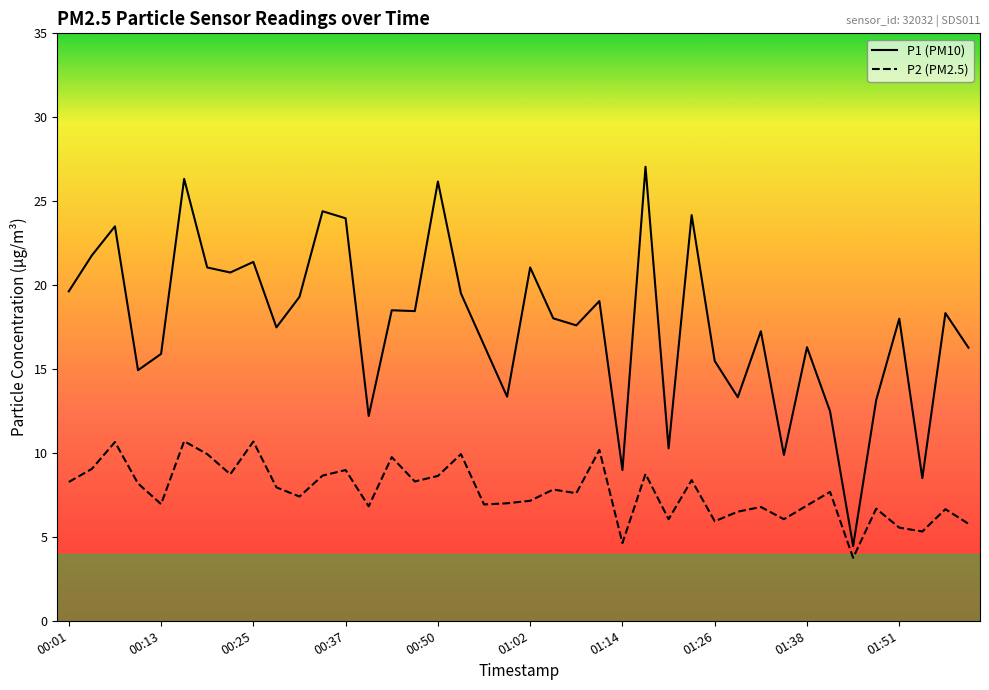

What are all the series names shown in the legend?

P1 (PM10), P2 (PM2.5)